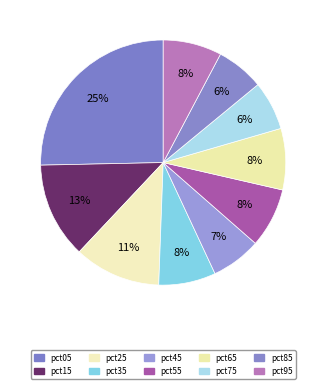

What percentage is the pct15 slice, to the nearest percent?

13%